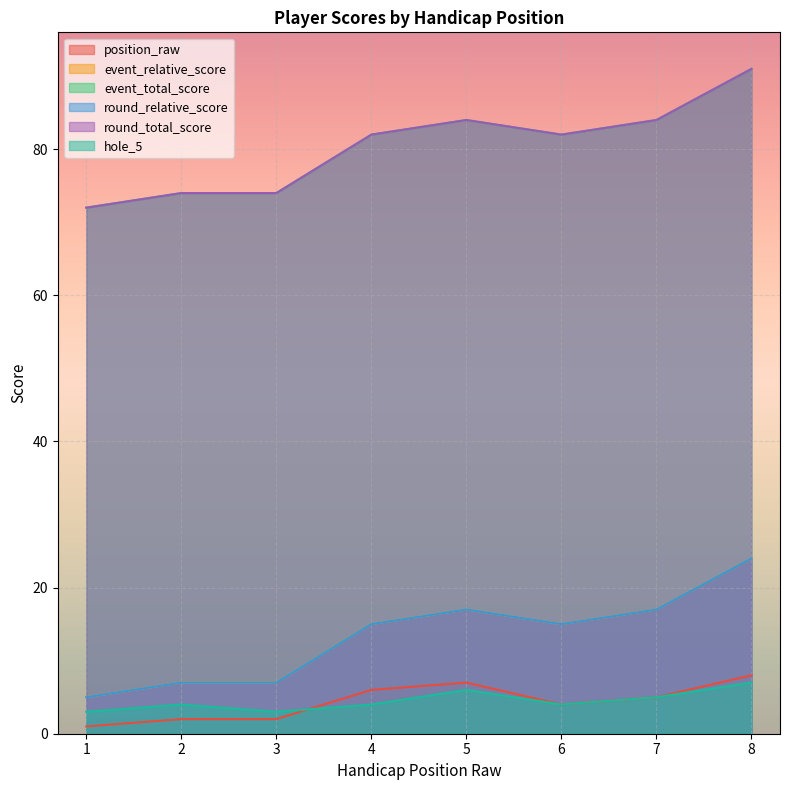

Is it true that position_raw equals 5 at 7?

True